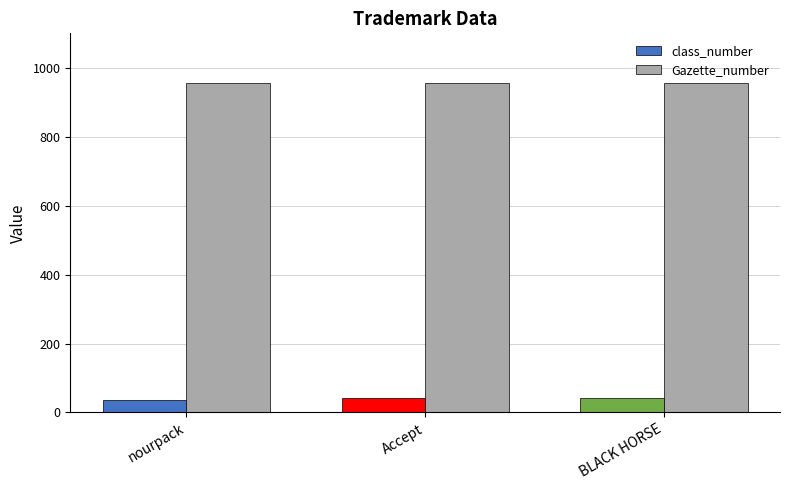

Which category has the highest value in the class_number series?

Accept